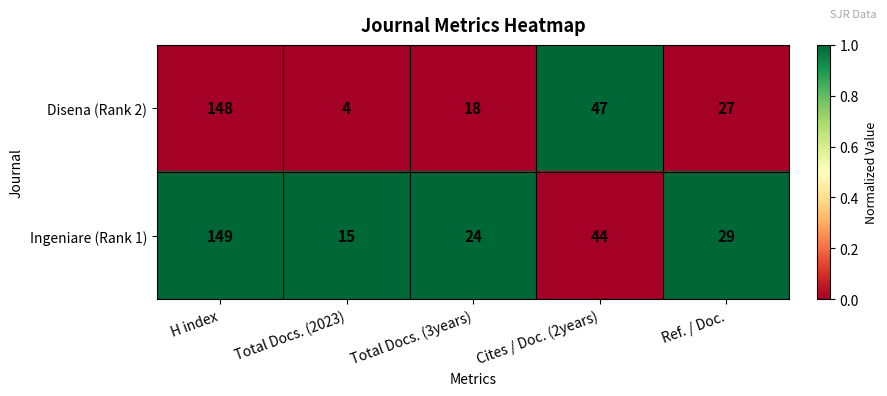

What is the average value of the Ingeniare (Rank 1) series?

52